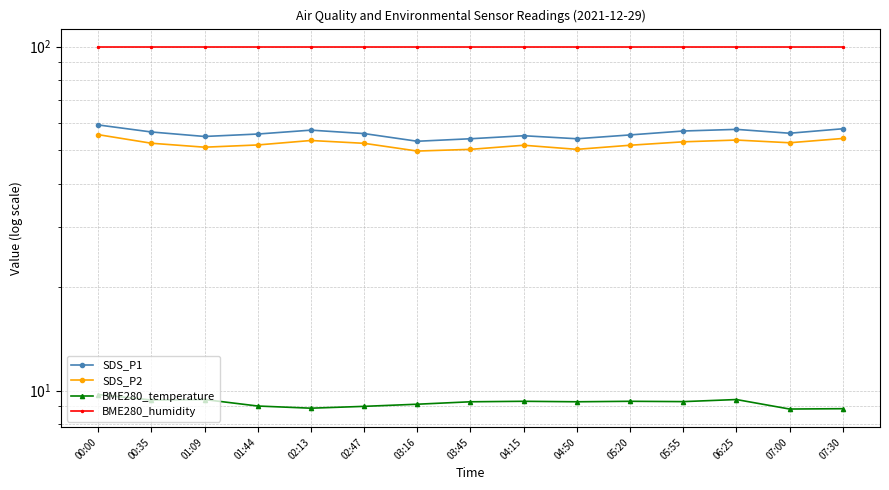

Rank the series at 04:15 from lowest to highest value.

BME280_temperature, SDS_P2, SDS_P1, BME280_humidity